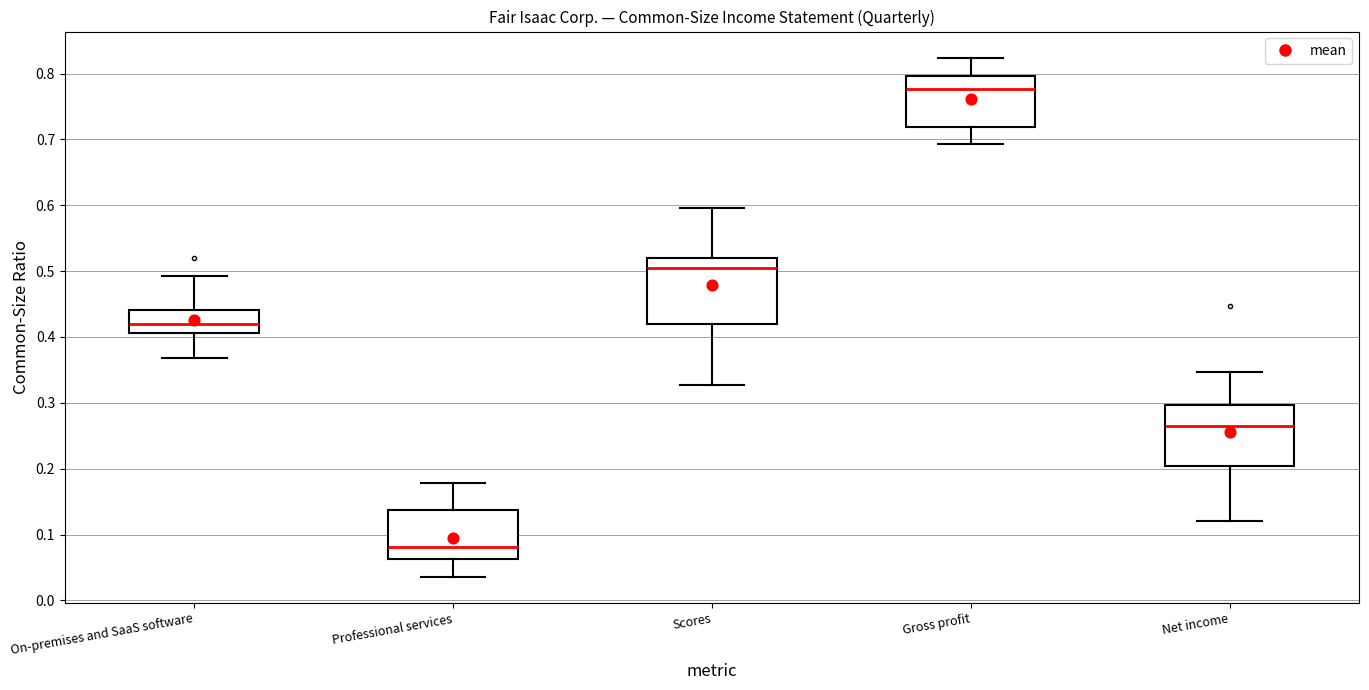

Reading left to right, transcribe this box plot: for each box, give where its median line is, the range the box spans, and where its two whiskers end, as read against the y-axis. The values are not printed on the chart, so give them approximately, as read against the axis.

On-premises and SaaS software: median 0.42, box 0.41 to 0.44, whiskers 0.37 to 0.49
Professional services: median 0.08, box 0.06 to 0.14, whiskers 0.04 to 0.18
Scores: median 0.50, box 0.42 to 0.52, whiskers 0.33 to 0.60
Gross profit: median 0.78, box 0.72 to 0.80, whiskers 0.69 to 0.82
Net income: median 0.27, box 0.20 to 0.30, whiskers 0.12 to 0.35